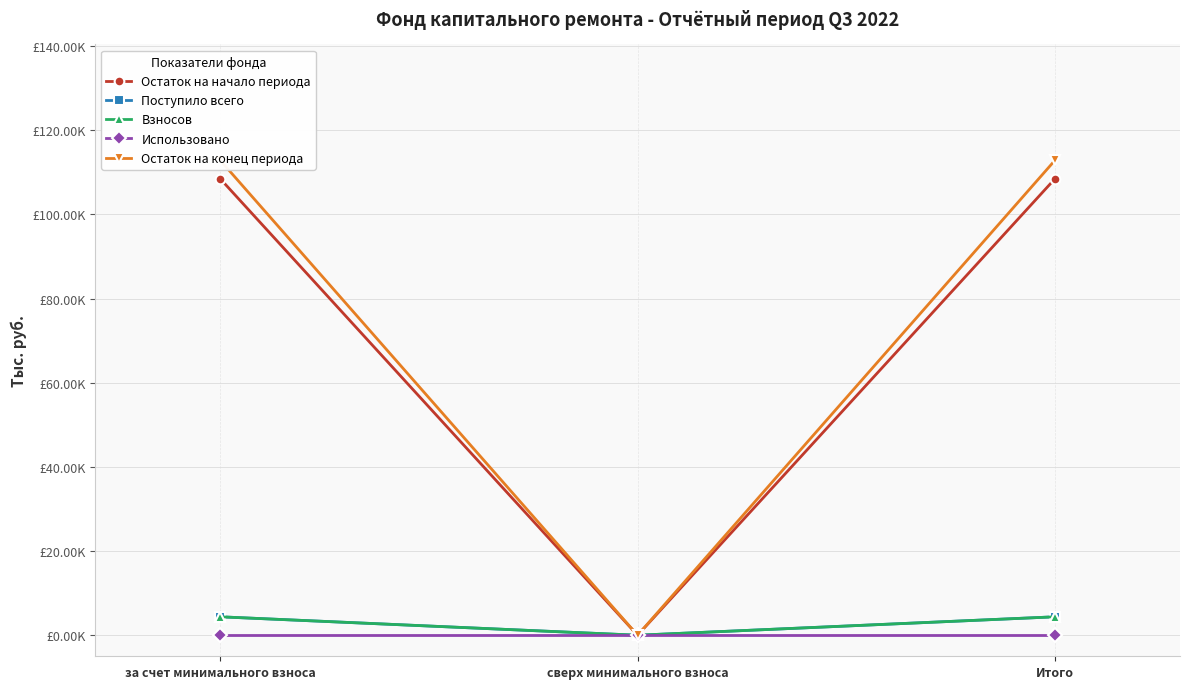

Which category has the lowest value in the Остаток на начало периода series?

сверх минимального взноса